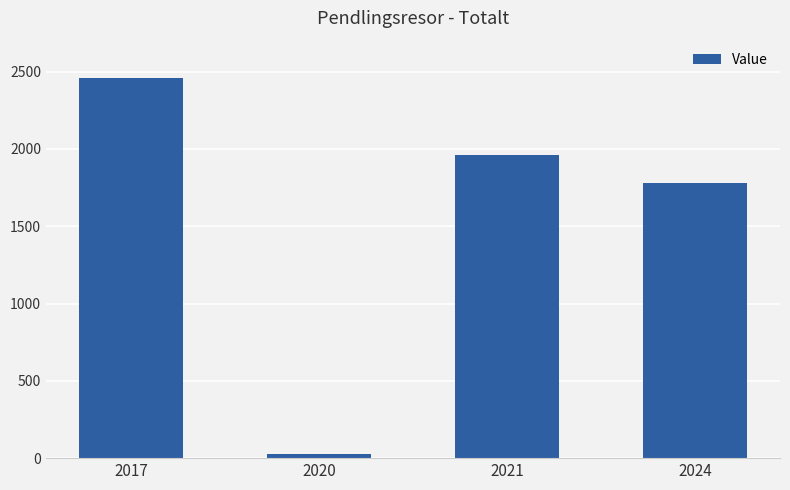

List the labels in order of value, largest first.

2017, 2021, 2024, 2020